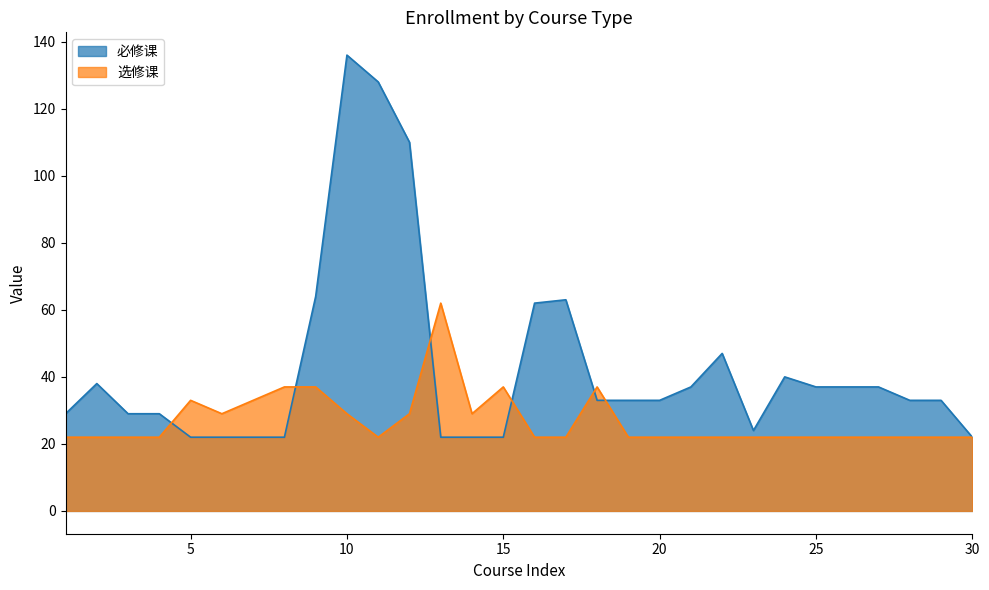

At which category does the chart reach its peak across all series?

10